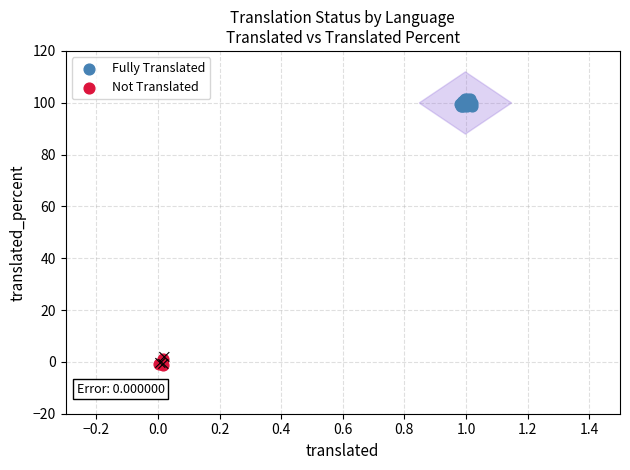

Which series has the largest Y range (max minus min)?

Fully Translated